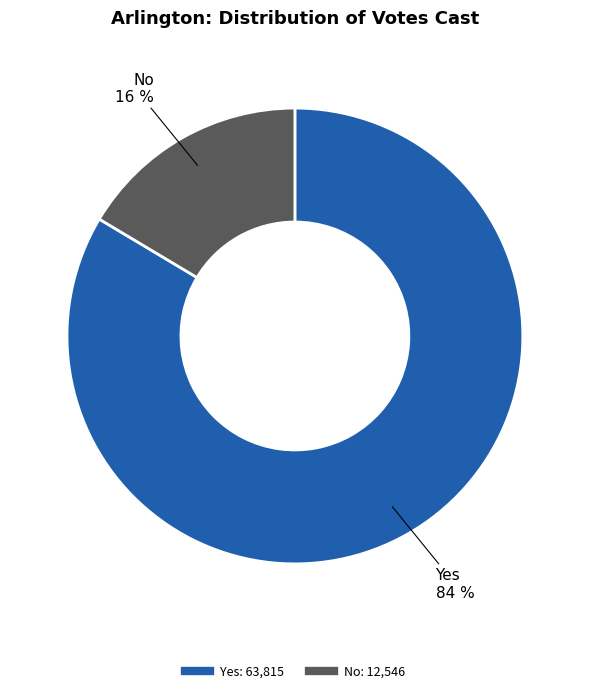

Does any single category account for the majority?

Yes